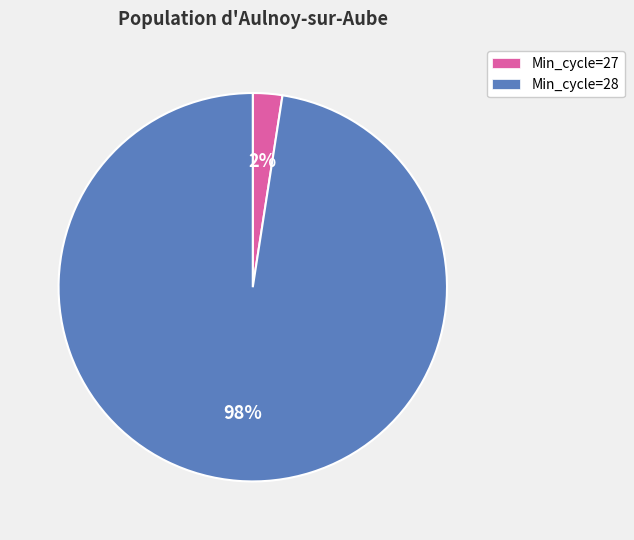

The Min_cycle=28 slice represents 86% of the pie. True or false?

False